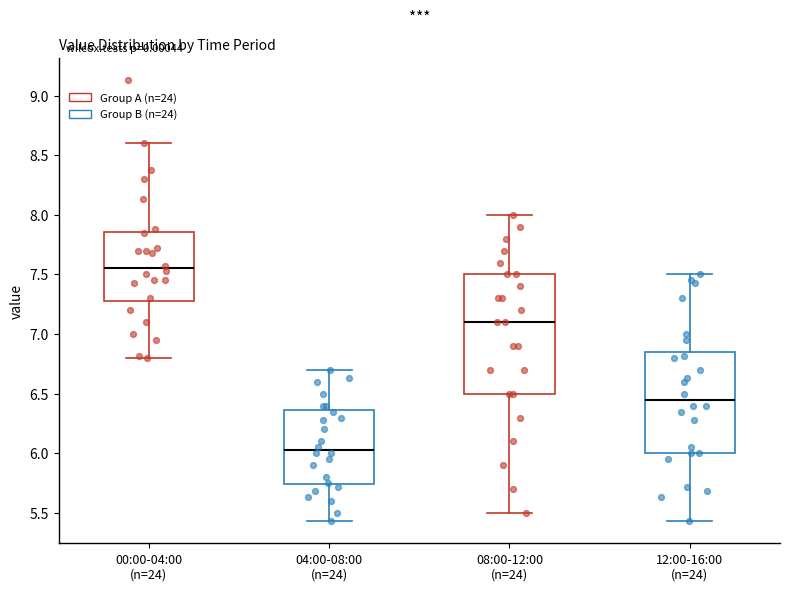

Where is the lower edge of the box for 04:00-08:00 (n=24) on the y-axis? The values are not printed on the chart, so give them approximately, as read against the axis.

5.75